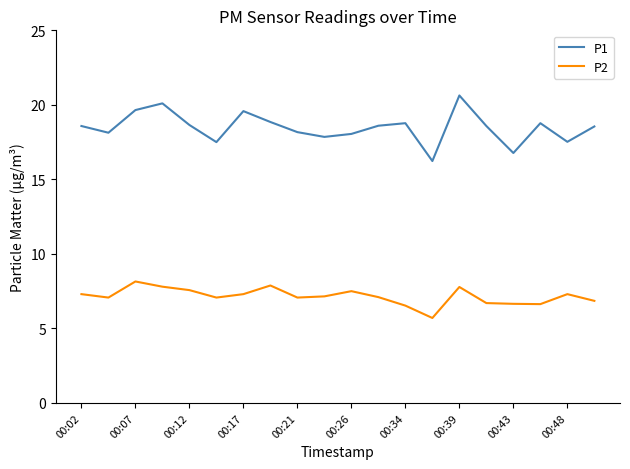

True or false: P1 and P2 cross at least once.

False